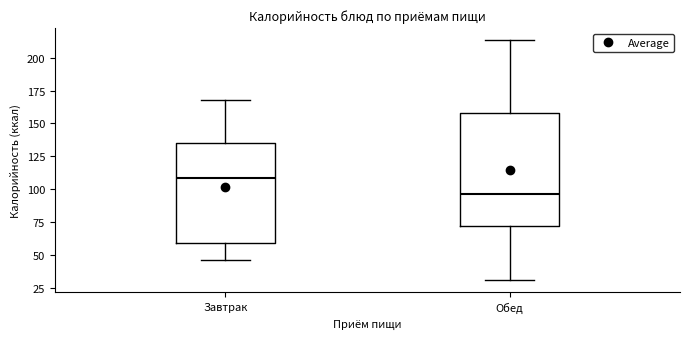

Reading left to right, transcribe this box plot: for each box, give where its median line is, the range the box spans, and where its two whiskers end, as read against the y-axis. The values are not printed on the chart, so give them approximately, as read against the axis.

Завтрак: median 110, box 60 to 135, whiskers 45 to 170
Обед: median 95, box 70 to 160, whiskers 30 to 215